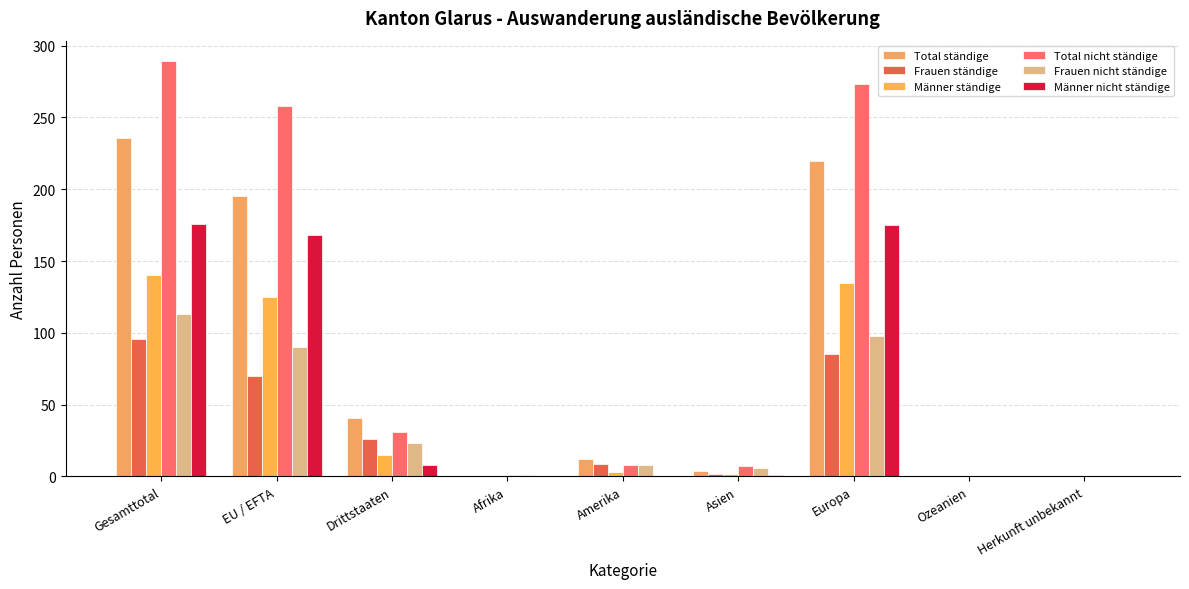

Which series changed the most between Gesamttotal and Ozeanien?

Total nicht ständige